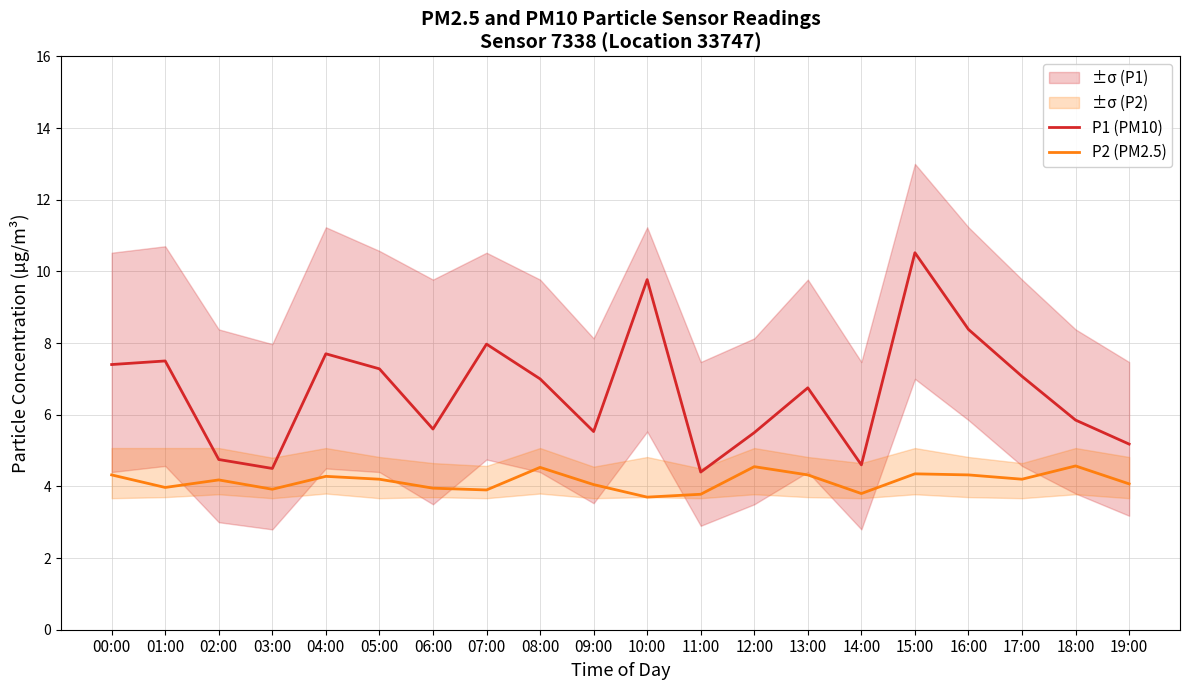

What position from the left is 07:00?

8